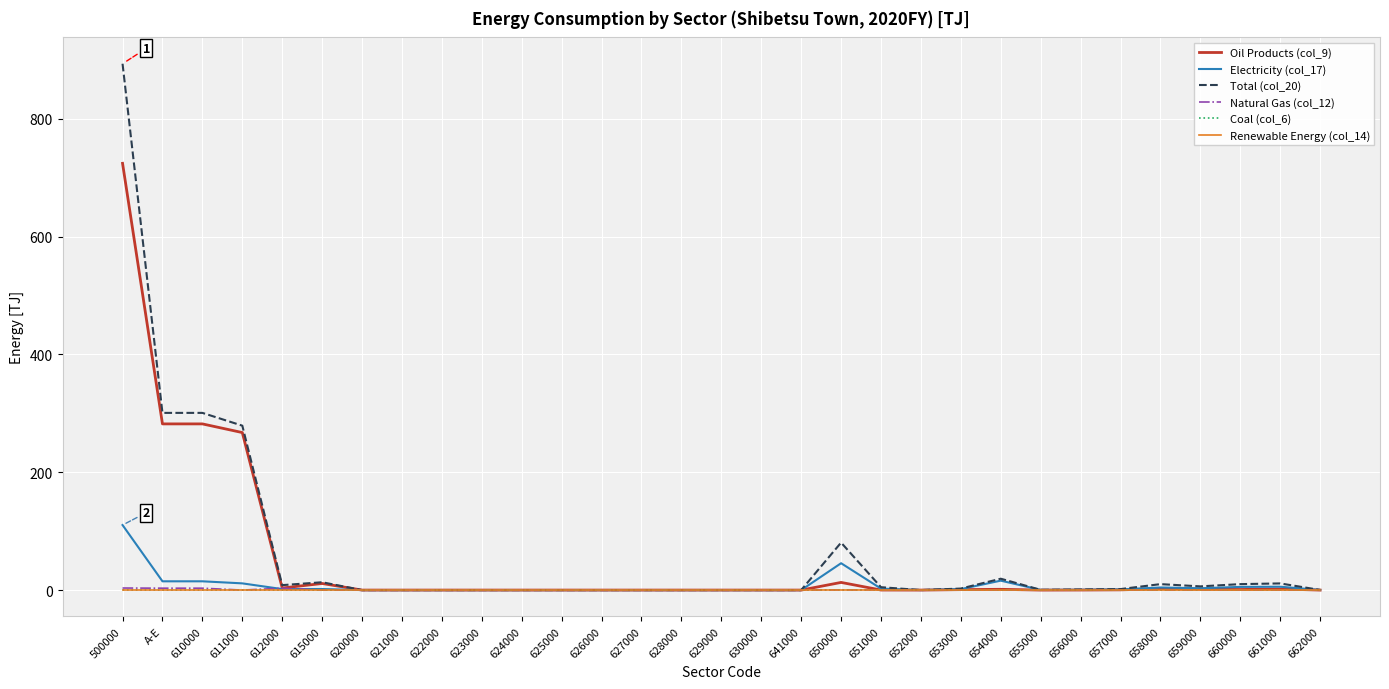

The Electricity (col_17) series shows 0.0 at 652000. True or false?

True